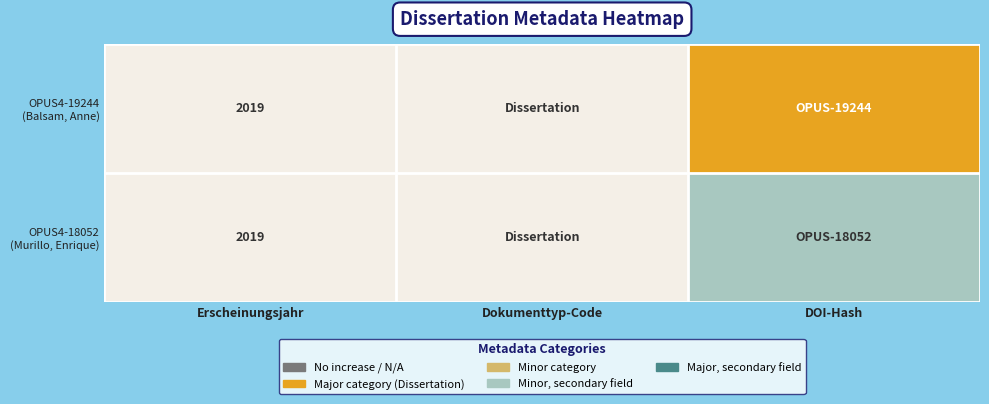

What is the total value across all series at Erscheinungsjahr?

4038.0